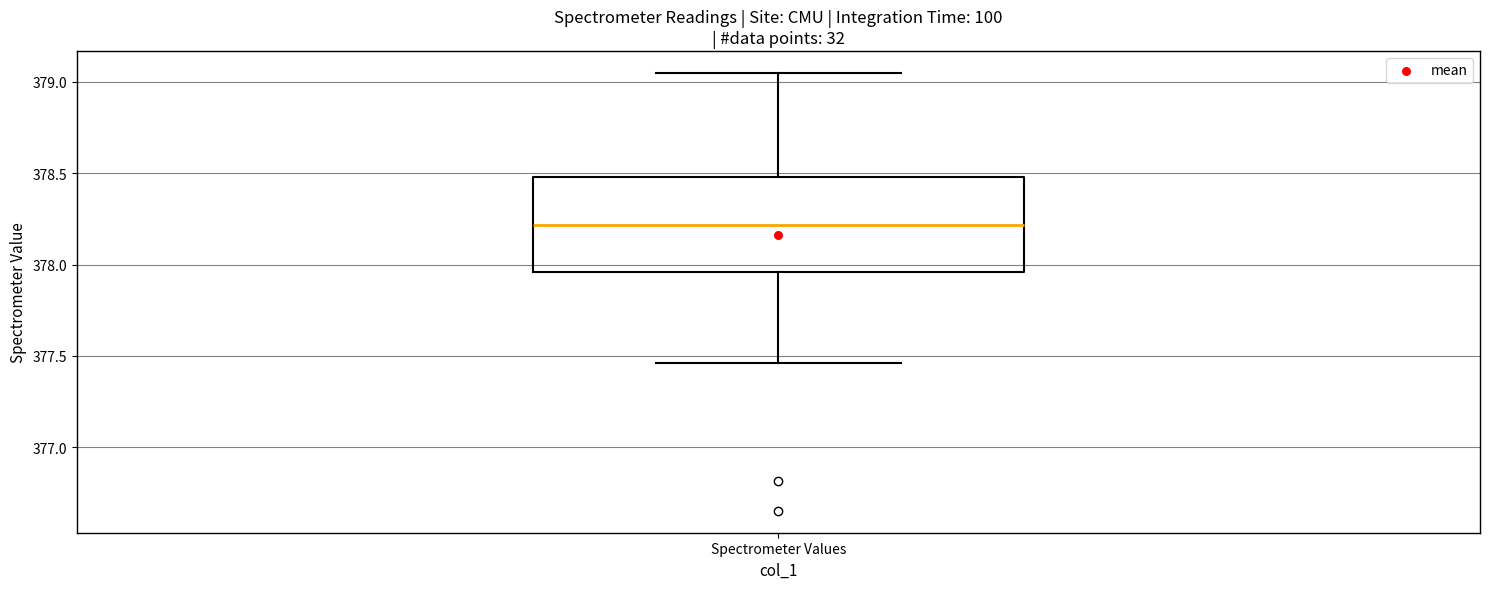

Read this box plot against the y-axis: the position of the median line, the range covered by the box, and the ends of both whiskers. The values are not printed on the chart, so give them approximately, as read against the axis.

median 378.20, box 377.95 to 378.50, whiskers 377.45 to 379.05